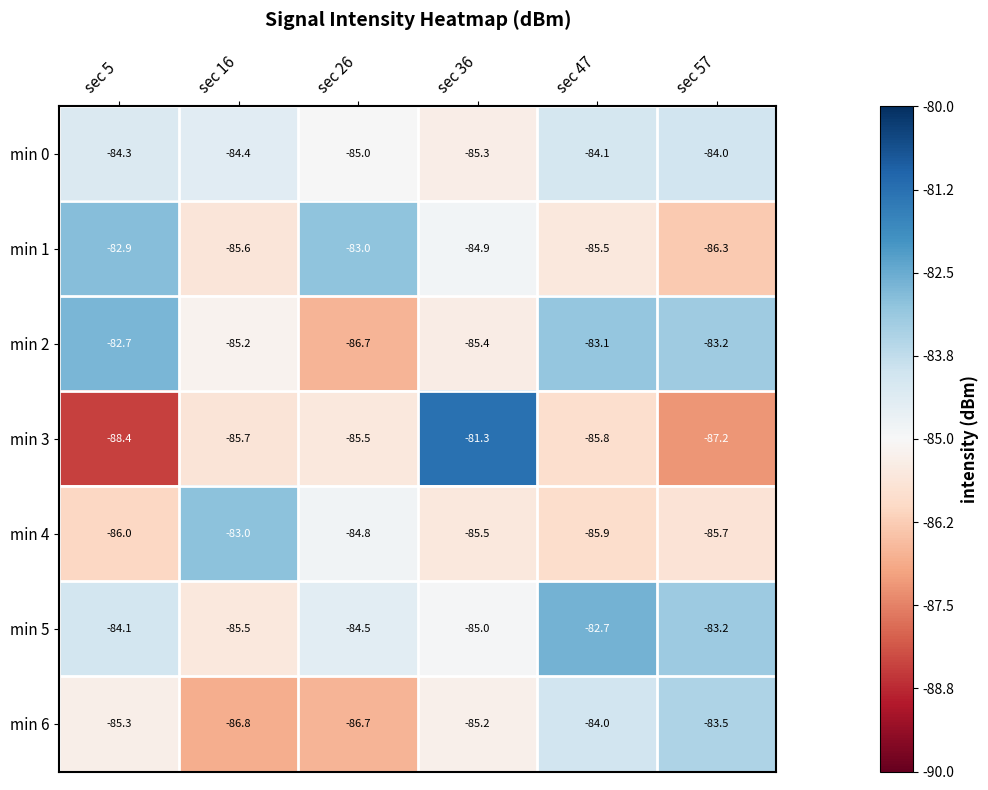

At which category does the chart reach its peak across all series?

sec 36